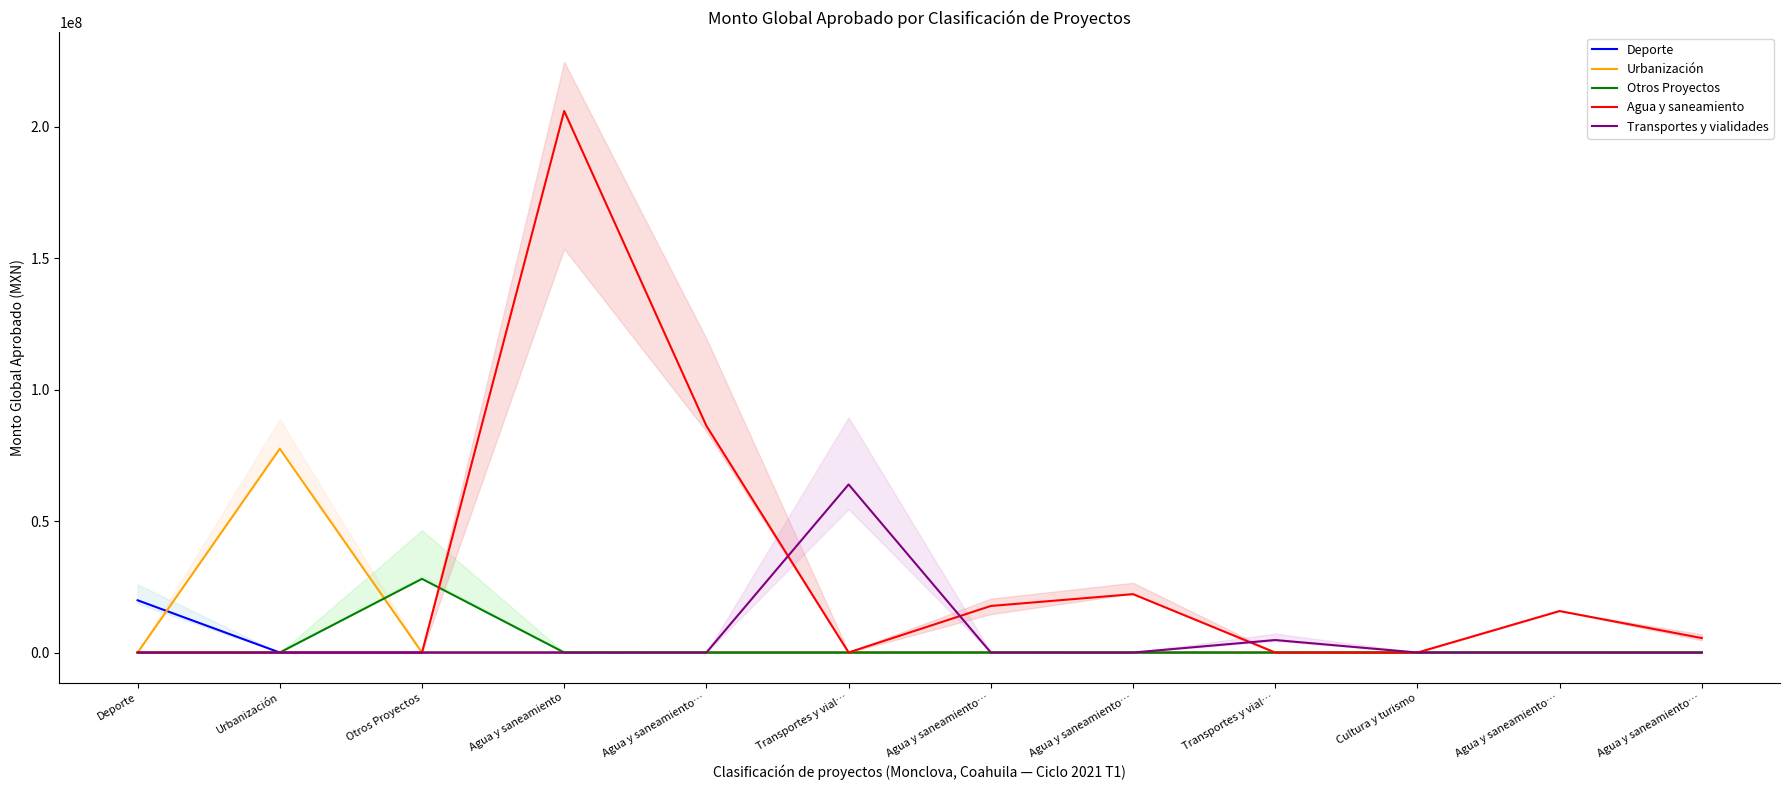

Reading left to right, list all the values displayed in this chart.

Deporte: 19869552.6	-1382.6	6476.9	15230.3	-2341.5	-2341.4	15792.1	7674.3	-4694.7	5425.6	-4634.2	-4657.3
Urbanización: 2088.6	77503718.2	-13281.9	1968.6	7384.7	1713.7	-1156.5	-3011.0	-14785.2	-7198.4	-4606.4	10571.2
Otros Proyectos: -358.3	15646.4	28027703.3	8219.0	870.5	-2990.1	917.6	-19875.7	-2196.7	3571.1	14778.9	-5182.7
Agua y saneamiento: 2575.5	-744.5	-19187.7	205958661.1	86203878.7	24632.4	17711149.3	22206767.9	-347.1	-11686.8	15779623.5	5498786.4
Transportes y vialidades: 2598.8	7818.2	-12369.5	-13204.6	5219.4	63925916.4	2504.9	3464.5	4751595.7	2322.5	2930.7	-7143.5